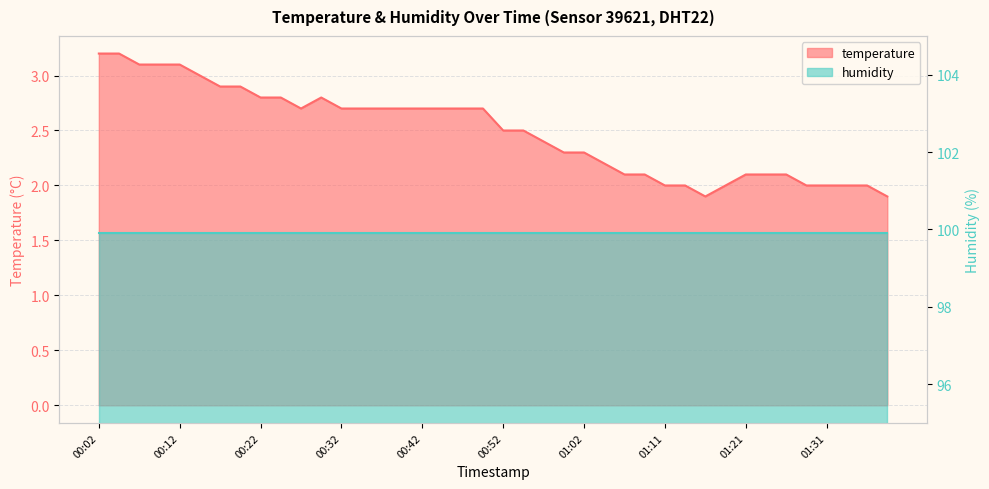

Which category has the lowest value across all series?

01:16